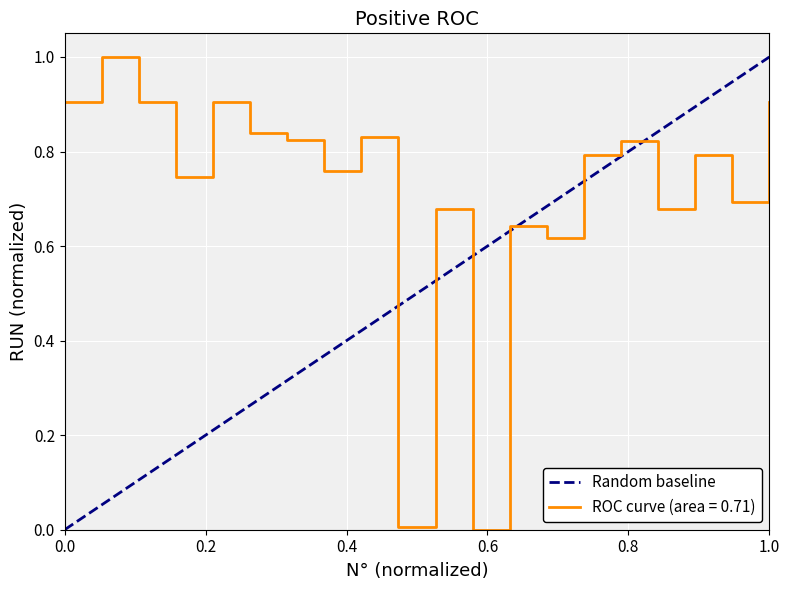

What is the maximum value for ROC curve (area = 0.71)?

1.0